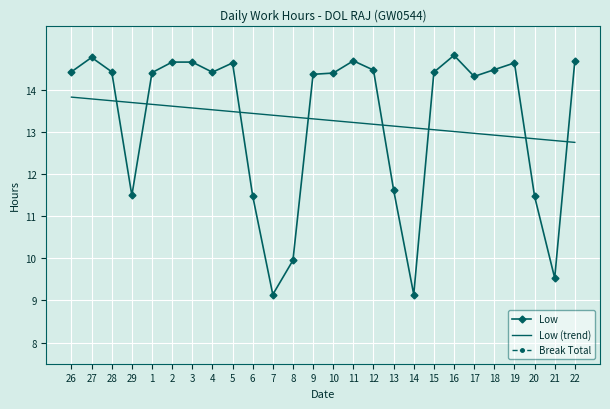

At how many categories does at least one series exceed 5?

26